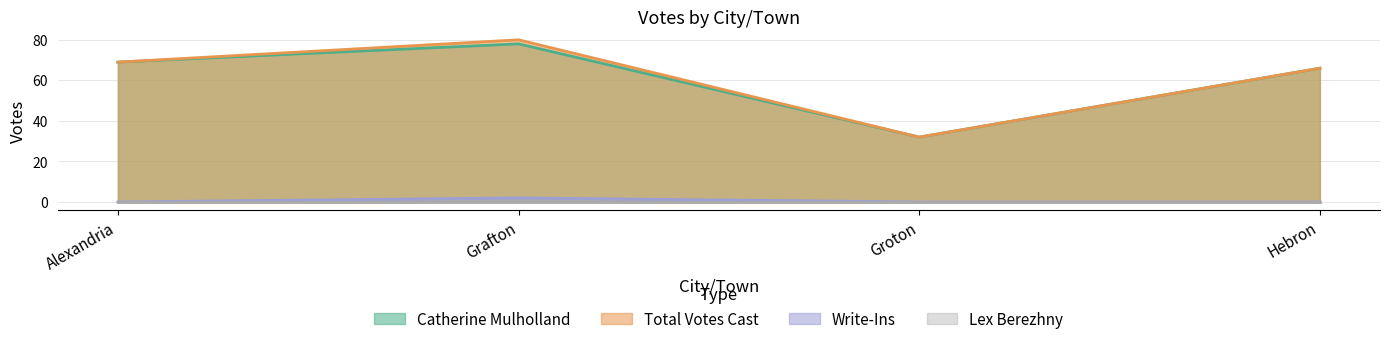

What is the label of the 1st point from the right?

Hebron